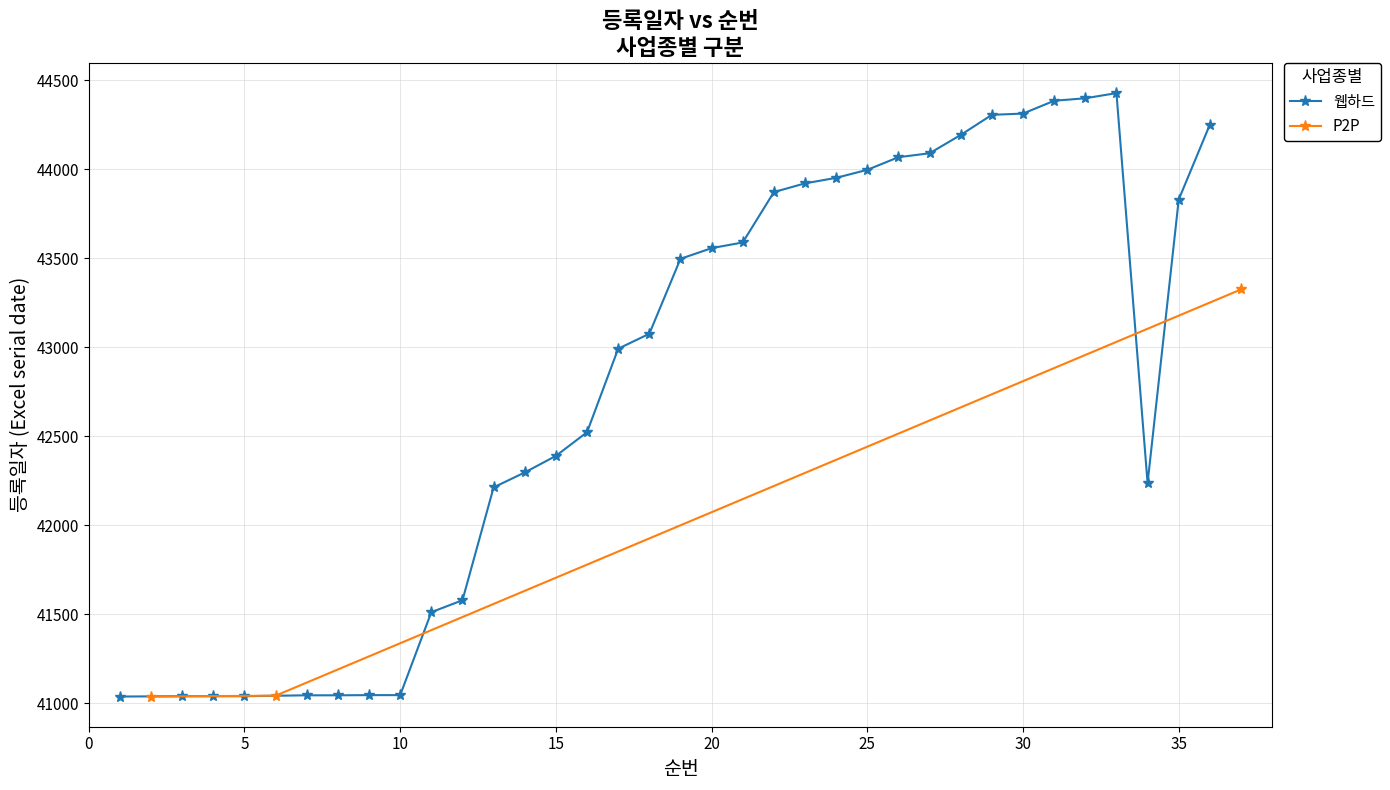

What is the value of the P2P point at the 2nd from the left?

41043